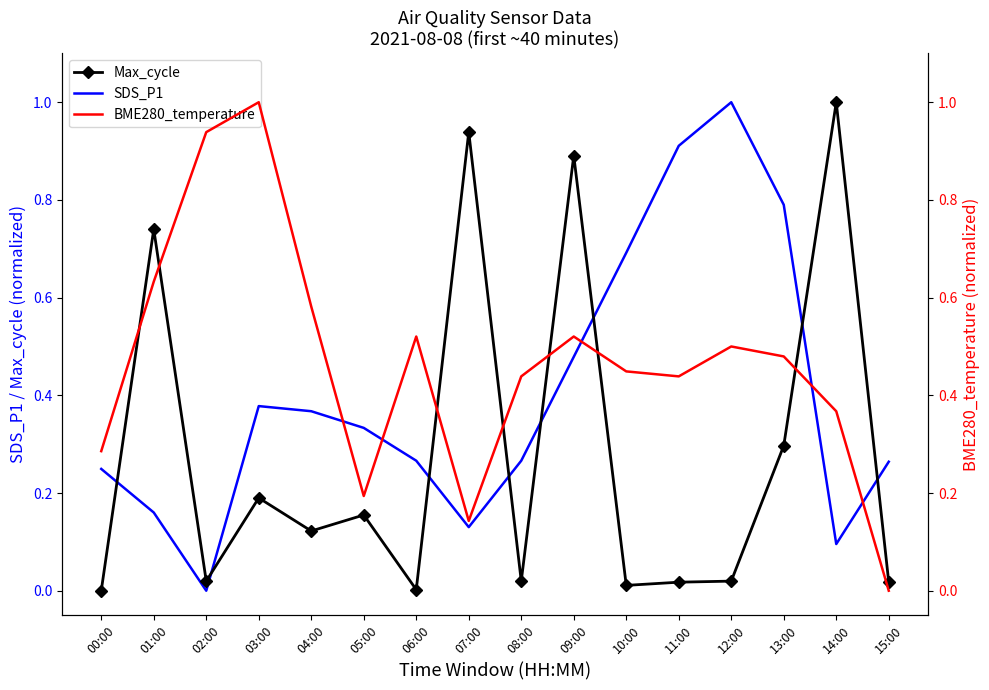

Reading left to right, extract all data points from this chart.

Max_cycle: 0.0	0.7	0.0	0.2	0.1	0.2	0.0	0.9	0.0	0.9	0.0	0.0	0.0	0.3	1.0	0.0
SDS_P1: 0.2	0.2	0.0	0.4	0.4	0.3	0.3	0.1	0.3	0.5	0.7	0.9	1.0	0.8	0.1	0.3
BME280_temperature: 0.3	0.6	0.9	1.0	0.6	0.2	0.5	0.1	0.4	0.5	0.4	0.4	0.5	0.5	0.4	0.0